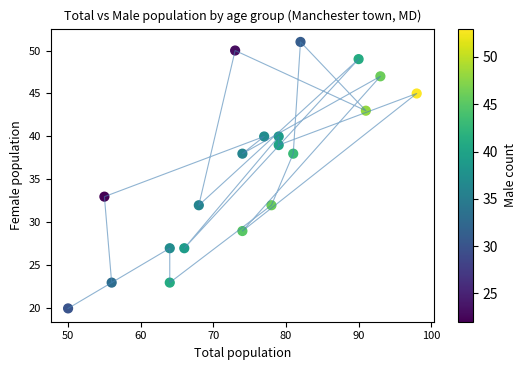

What Y value in the scatter plot is closest to 35?

33